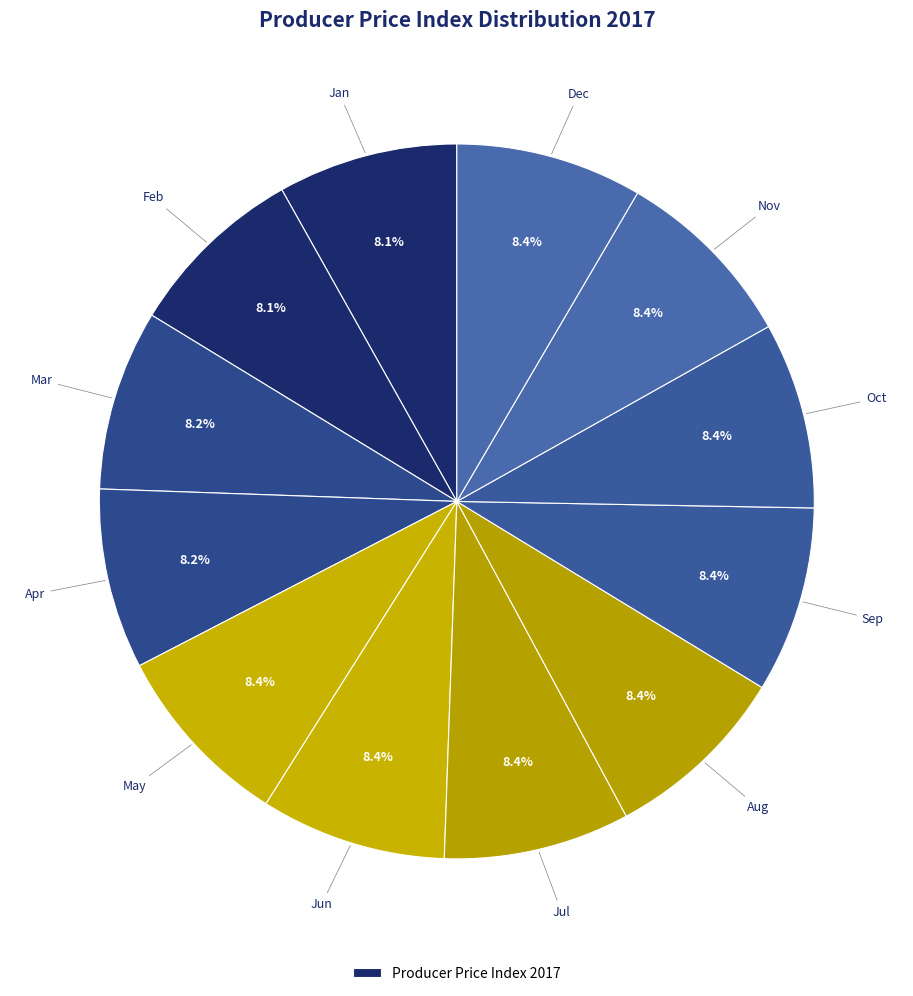

How many slices are in this pie chart?

12